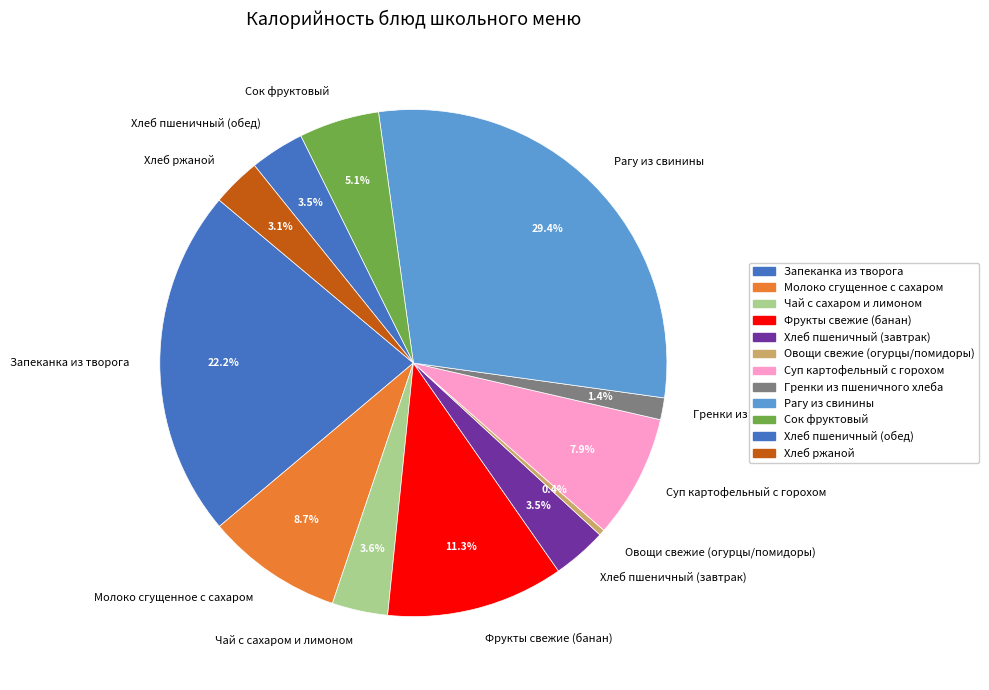

Which slice is the largest?

Рагу из свинины